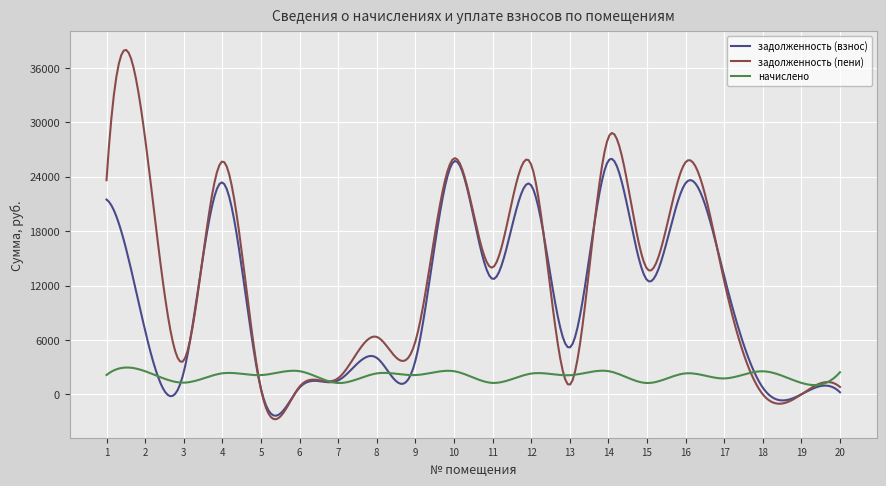

Which series has the largest total across all categories?

задолженность (пени)